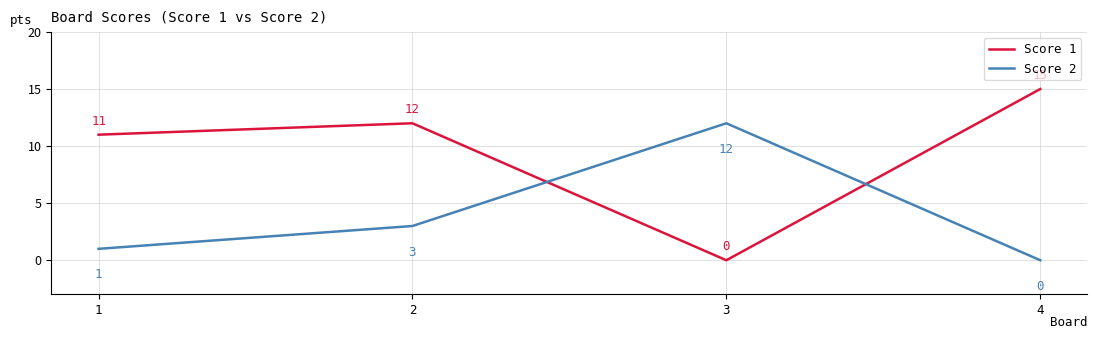

What is the greatest value displayed?

15